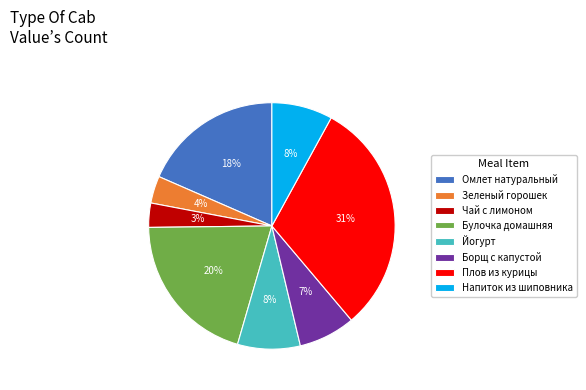

Combined, do Борщ с капустой and Омлет натуральный account for over 50%?

No